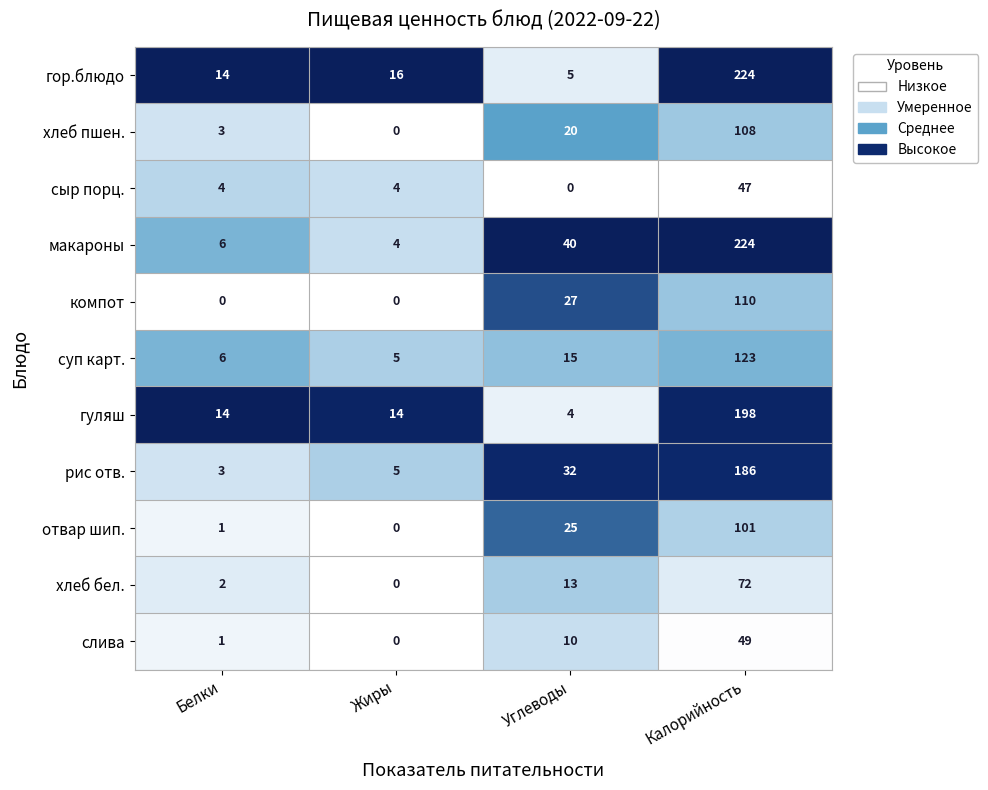

How many компот values are between 0 and 110?

4